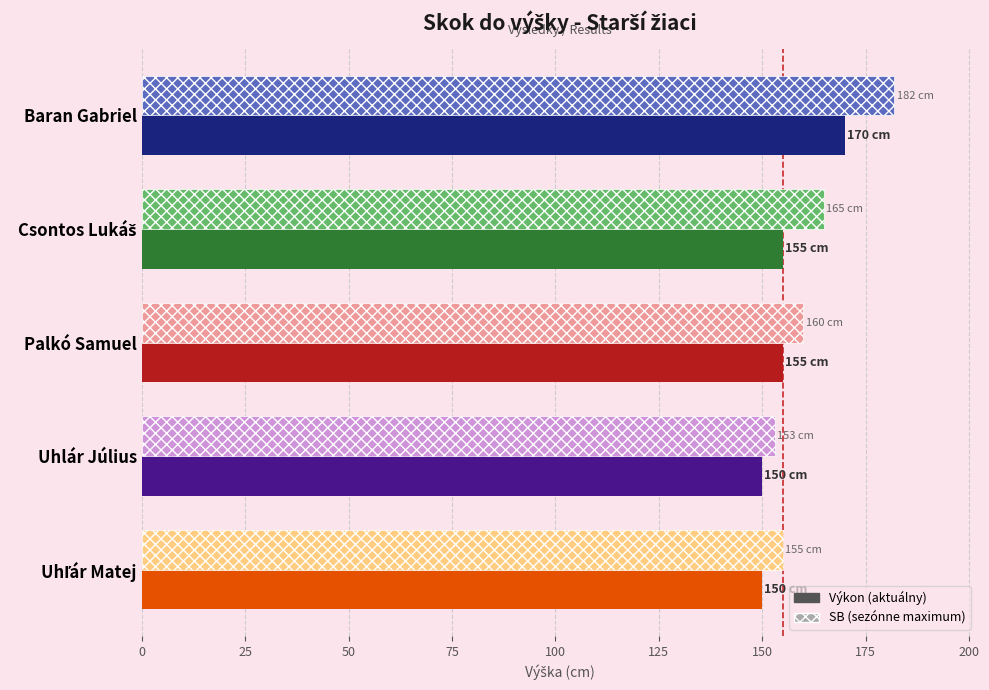

At which category is the sum across all series the highest?

Baran Gabriel